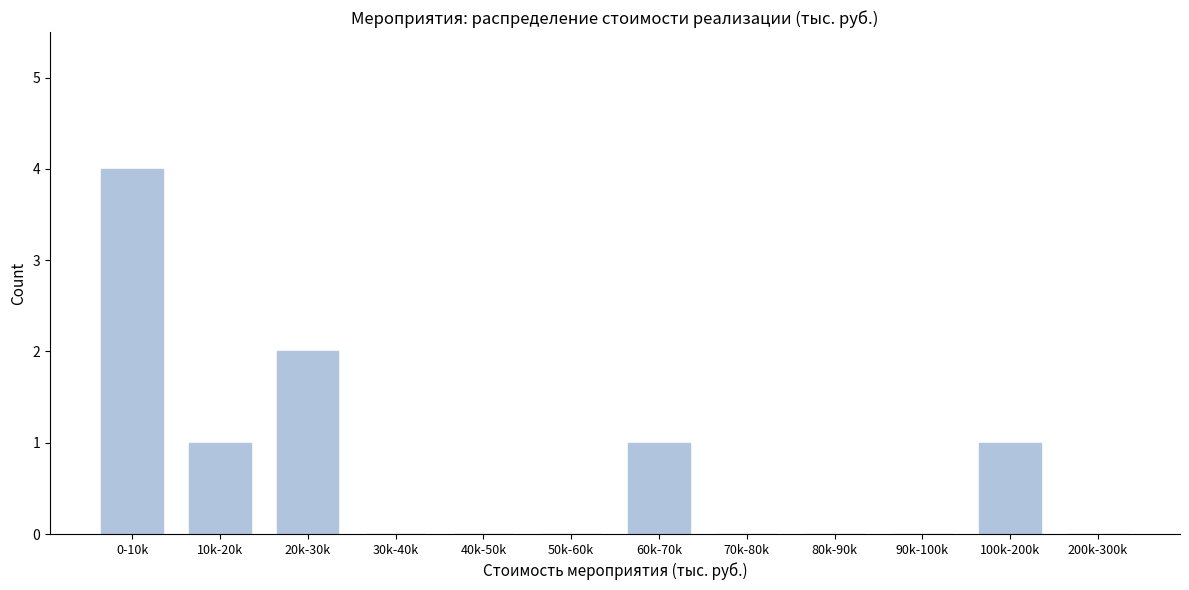

Reading left to right, transcribe all the data shown in this chart.

0-10k=4	10k-20k=1	20k-30k=2	30k-40k=0	40k-50k=0	50k-60k=0	60k-70k=1	70k-80k=0	80k-90k=0	90k-100k=0	100k-200k=1	200k-300k=0